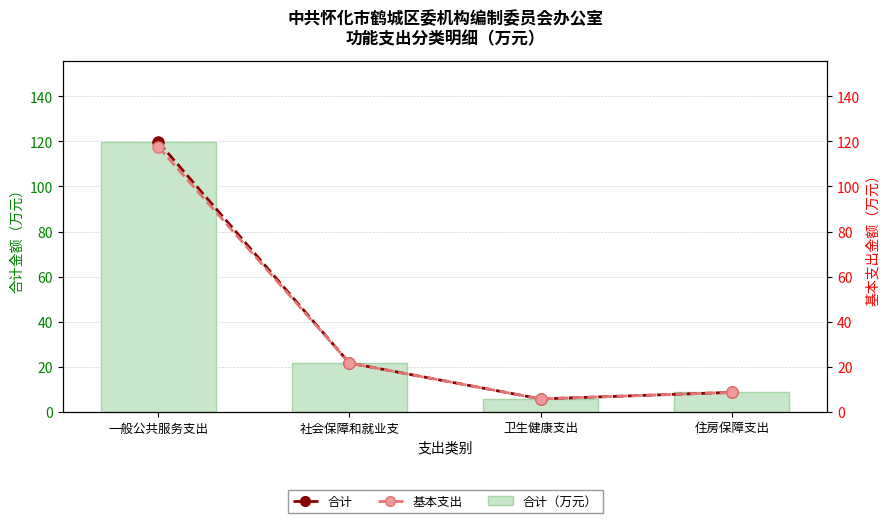

What is the label of the 4th bar from the left?

住房保障支出